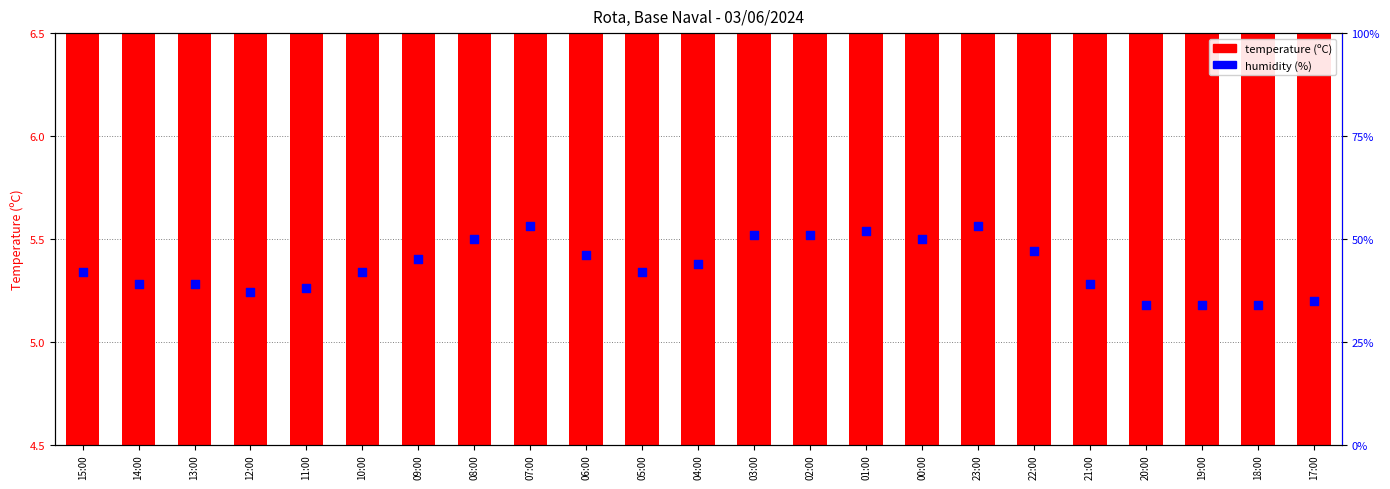

Which series reaches the maximum Y coordinate?

temperature (ºC)